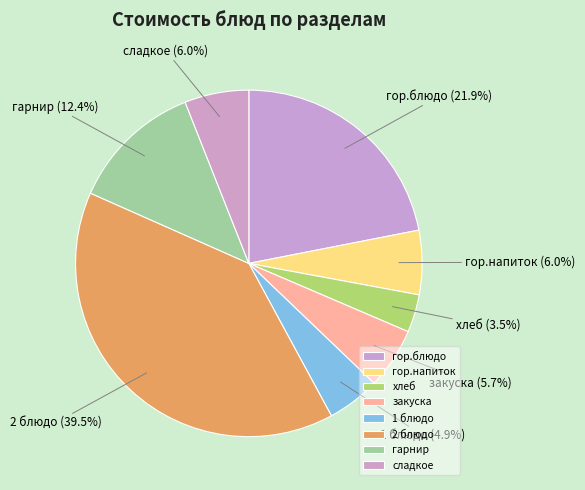

What percentage is the 1 блюдо slice, to the nearest percent?

5%